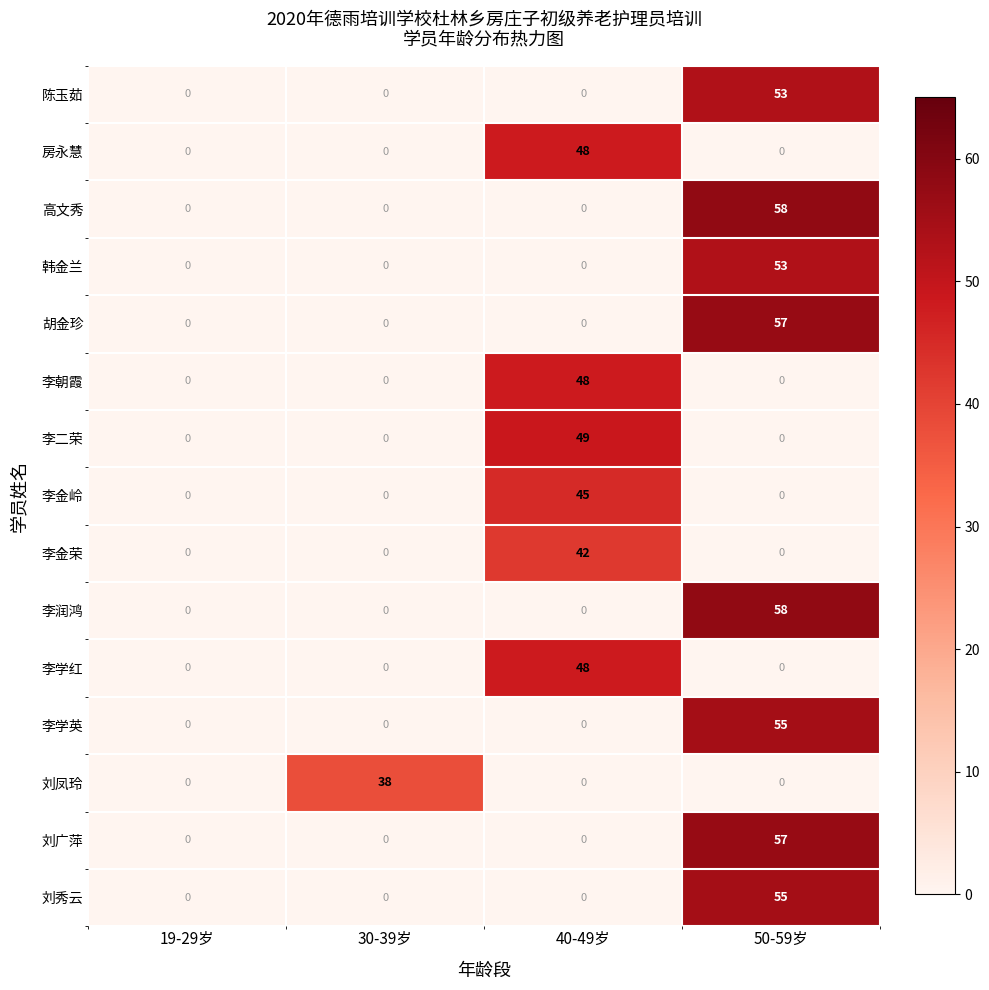

How many categories are shown in the chart?

4